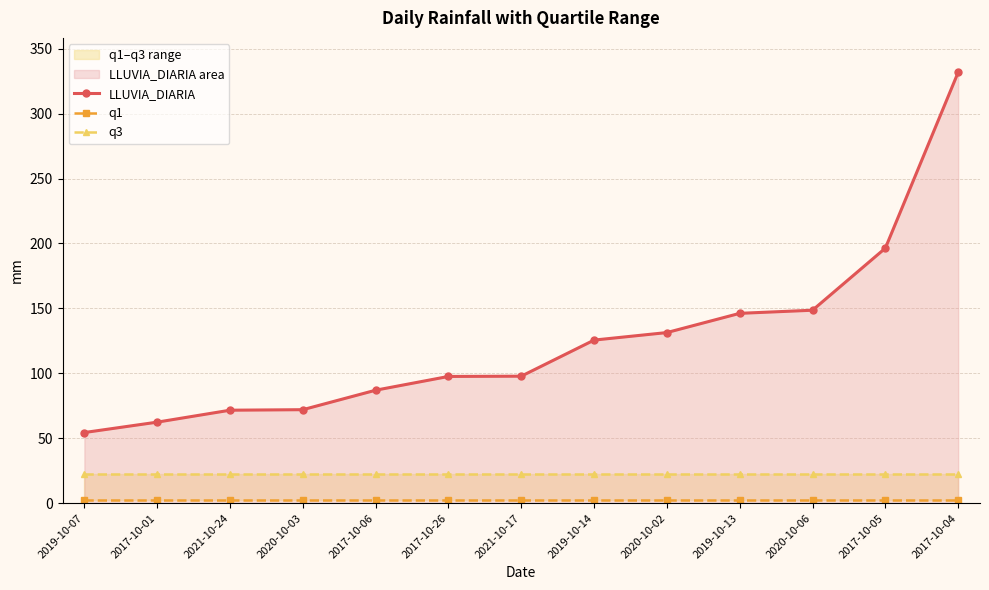

Rank the categories by LLUVIA_DIARIA value from lowest to highest.

2019-10-07, 2017-10-01, 2021-10-24, 2020-10-03, 2017-10-06, 2017-10-26, 2021-10-17, 2019-10-14, 2020-10-02, 2019-10-13, 2020-10-06, 2017-10-05, 2017-10-04